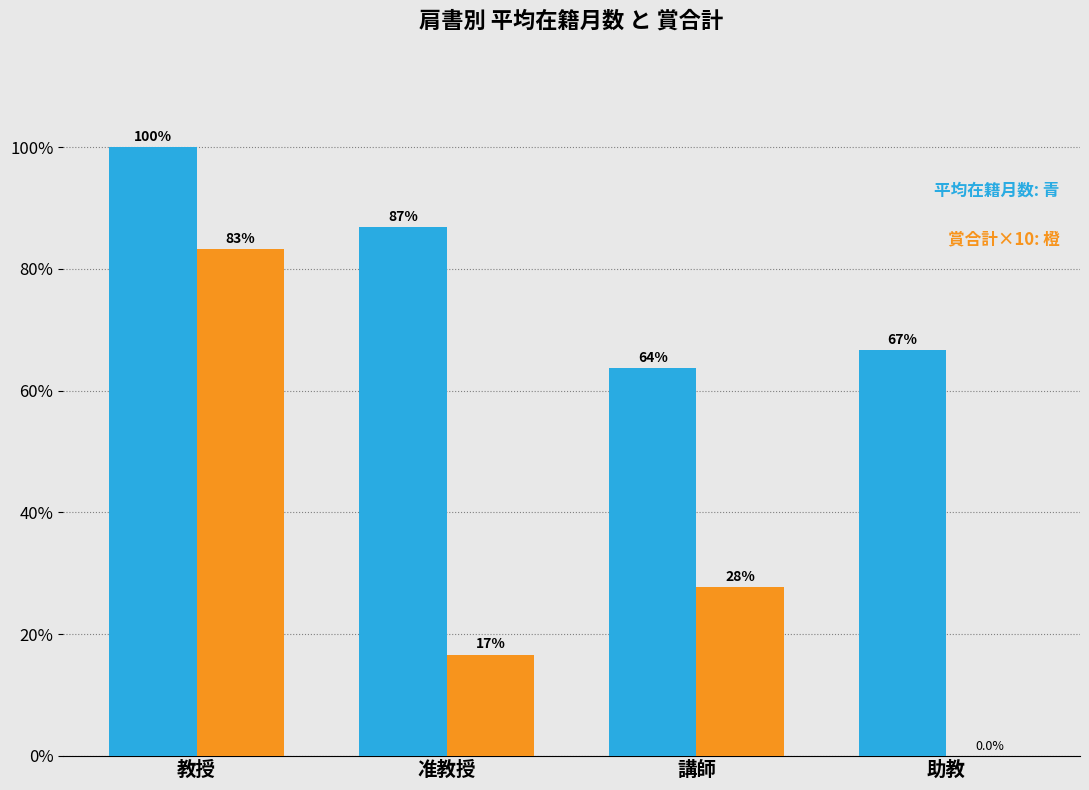

How many series are shown in this chart?

2